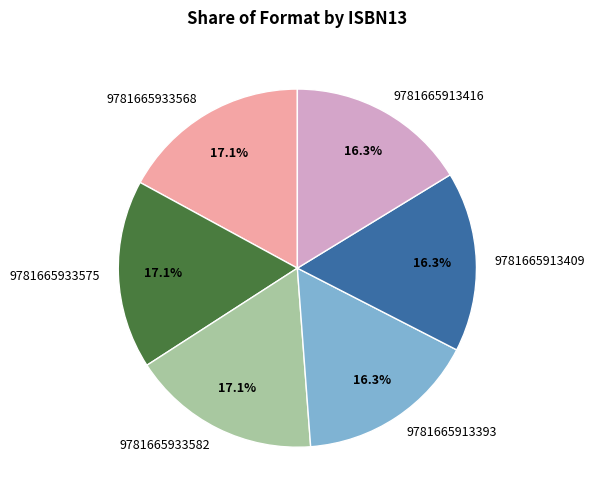

Does any single category account for the majority?

No